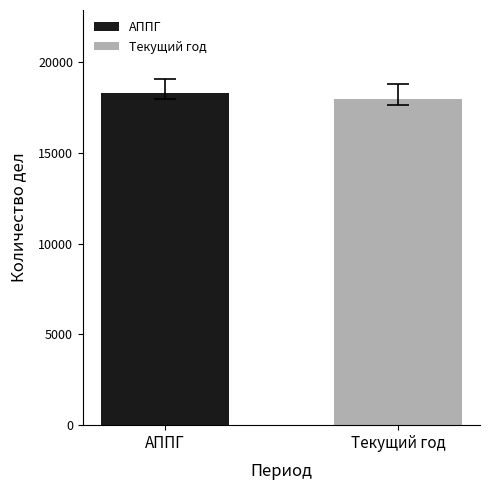

True or false: the data shows 9426 at Текущий год.

False